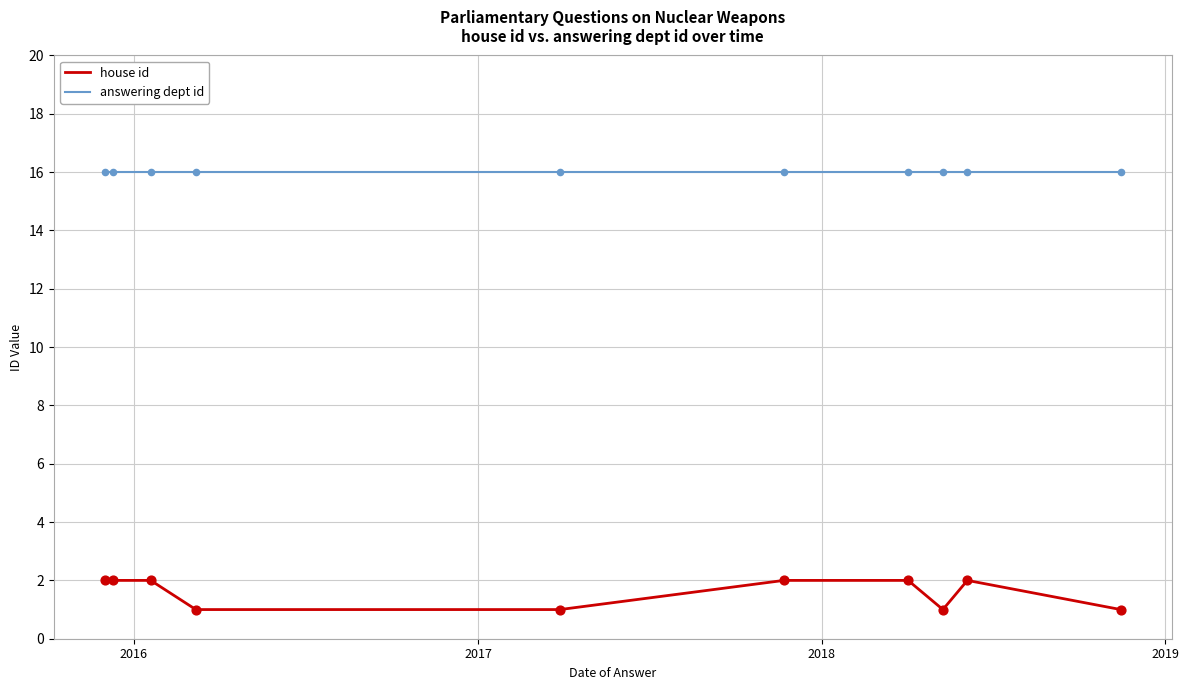

Which series has the largest total across all categories?

answering dept id